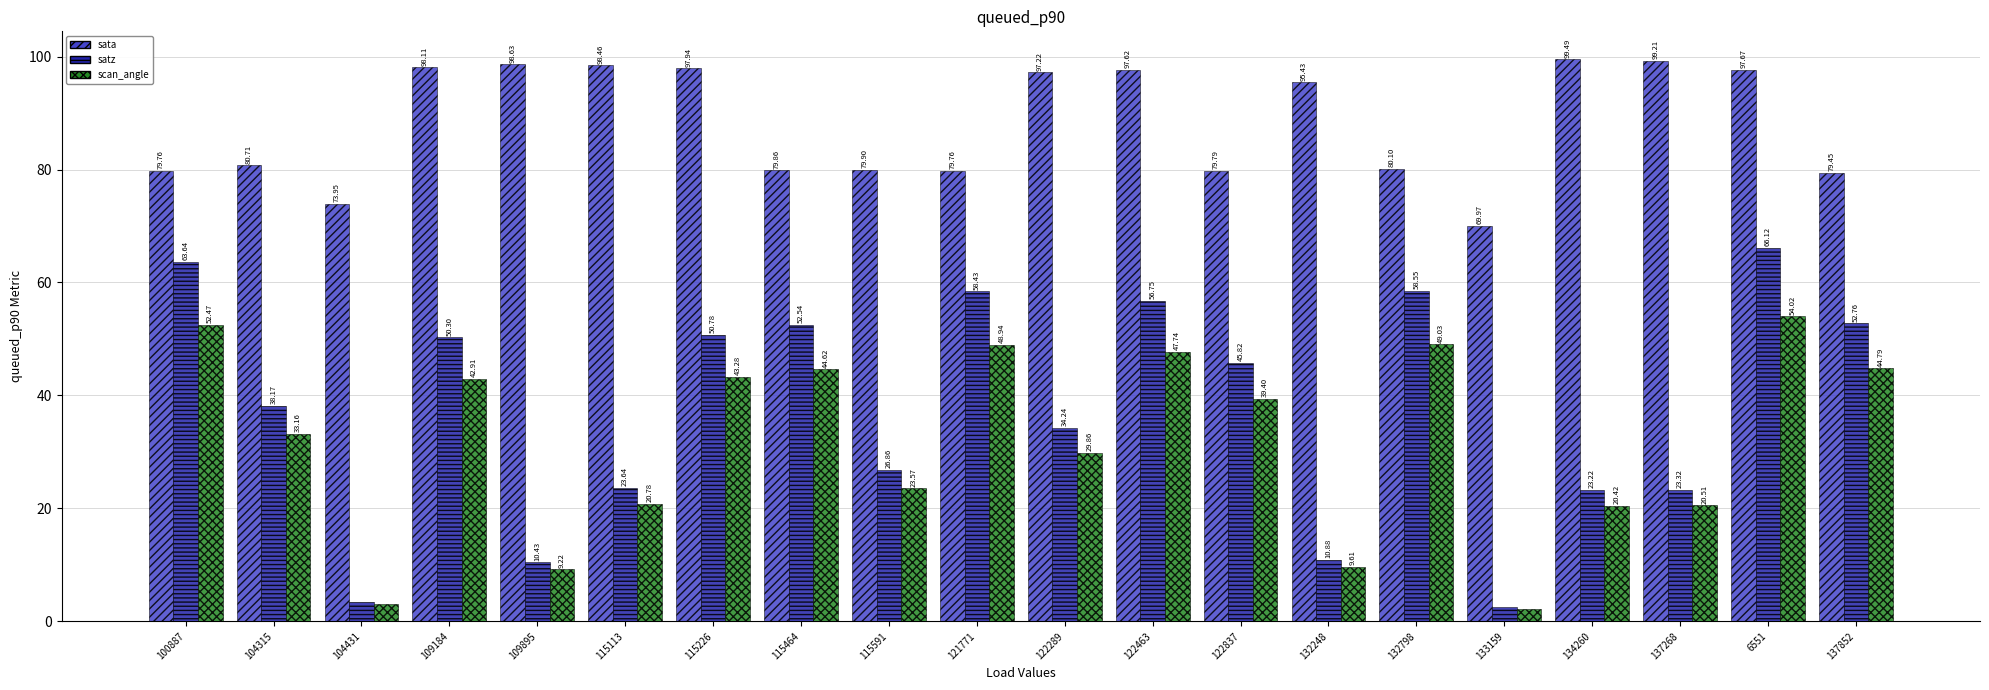

What is the highest value of the satz series?

66.1